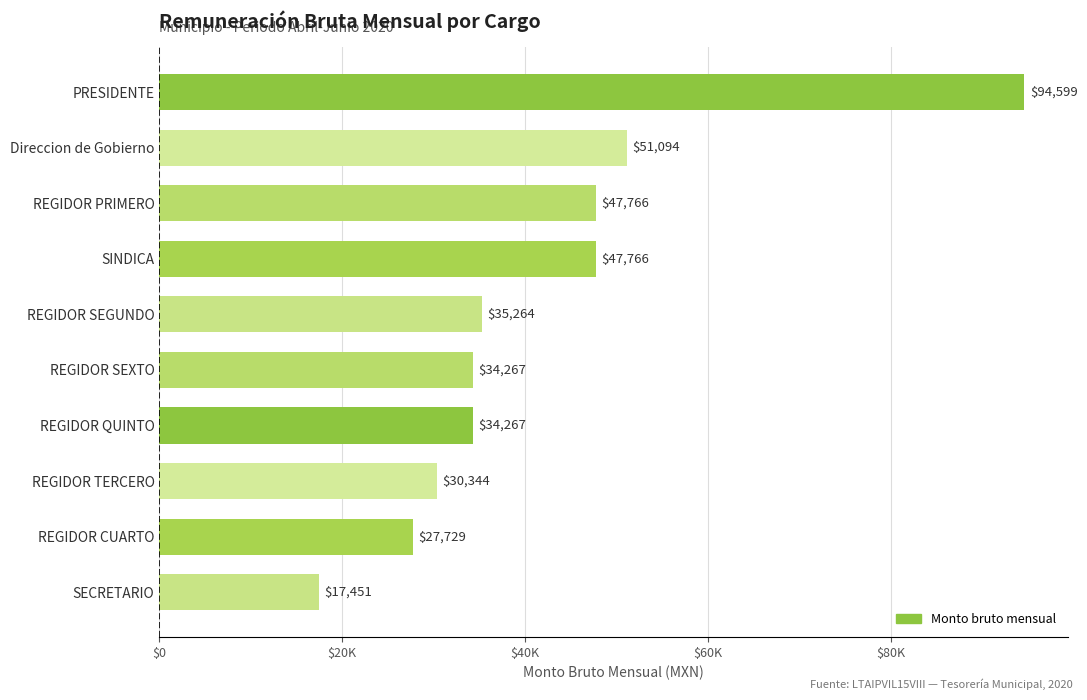

Does the chart contain any negative values?

No